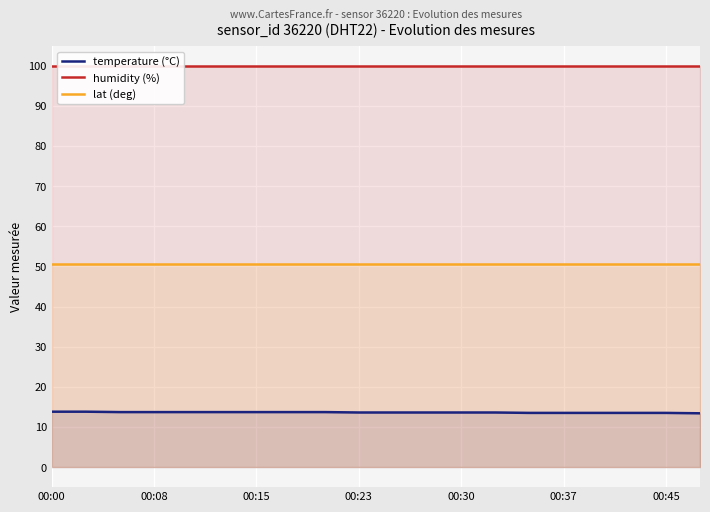

True or false: lat (deg) and temperature (°C) cross at least once.

False